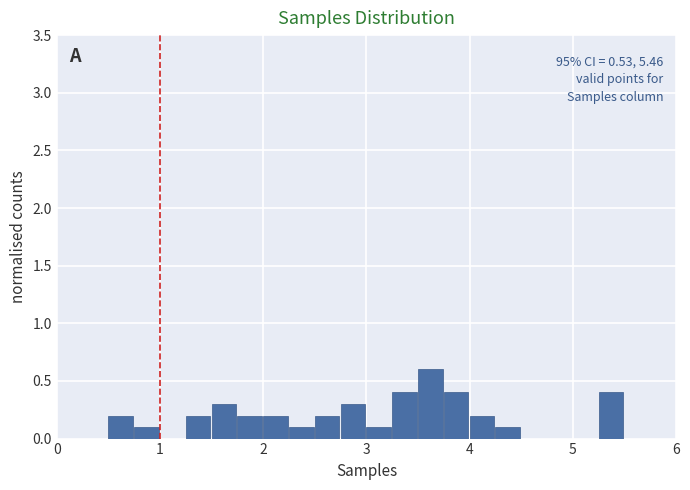

Read against the x-axis, roughly where is the centre of the tallest bar?

3.6